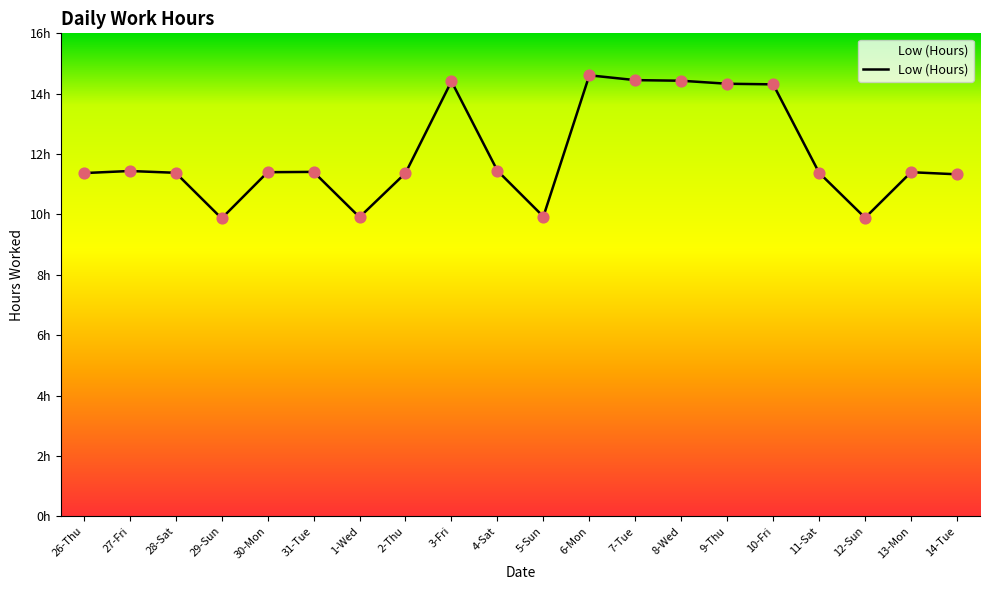

Between 11-Sat and 10-Fri, which is larger?

10-Fri